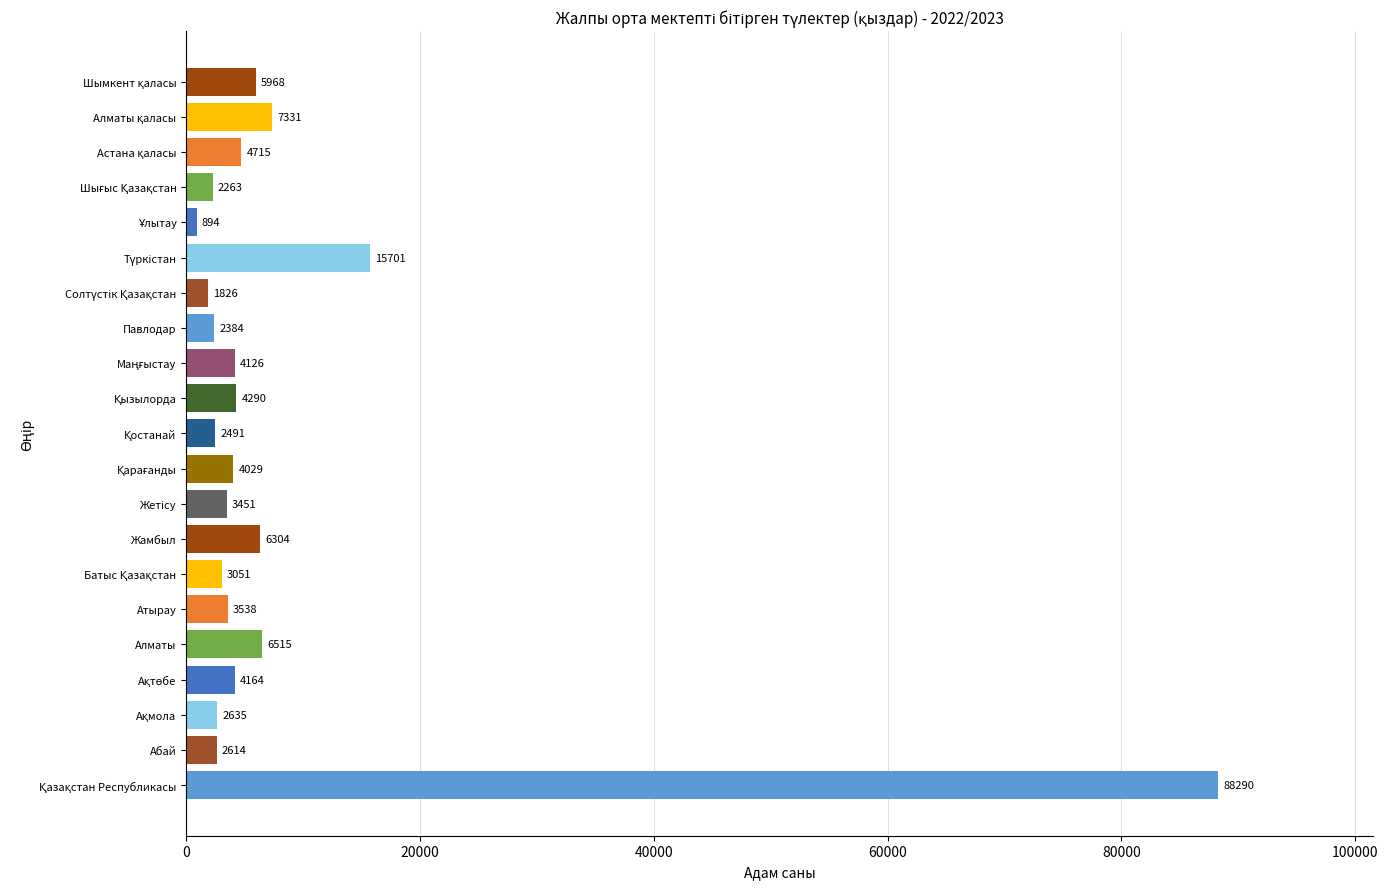

What is the maximum value shown in the chart?

88290